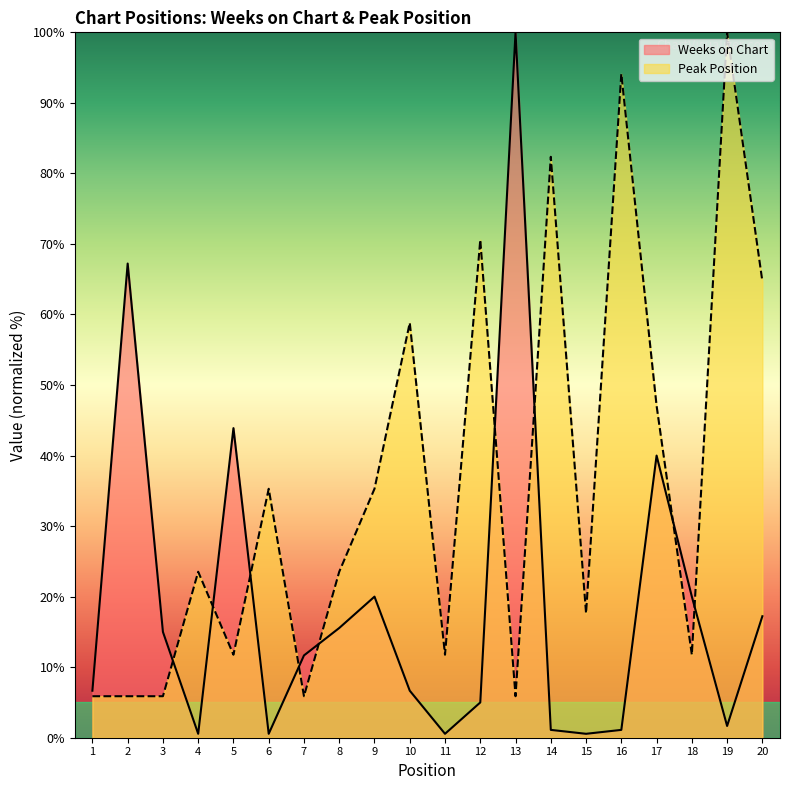

What is the sum of the Weeks on Chart values at 18 and 12?

25.0